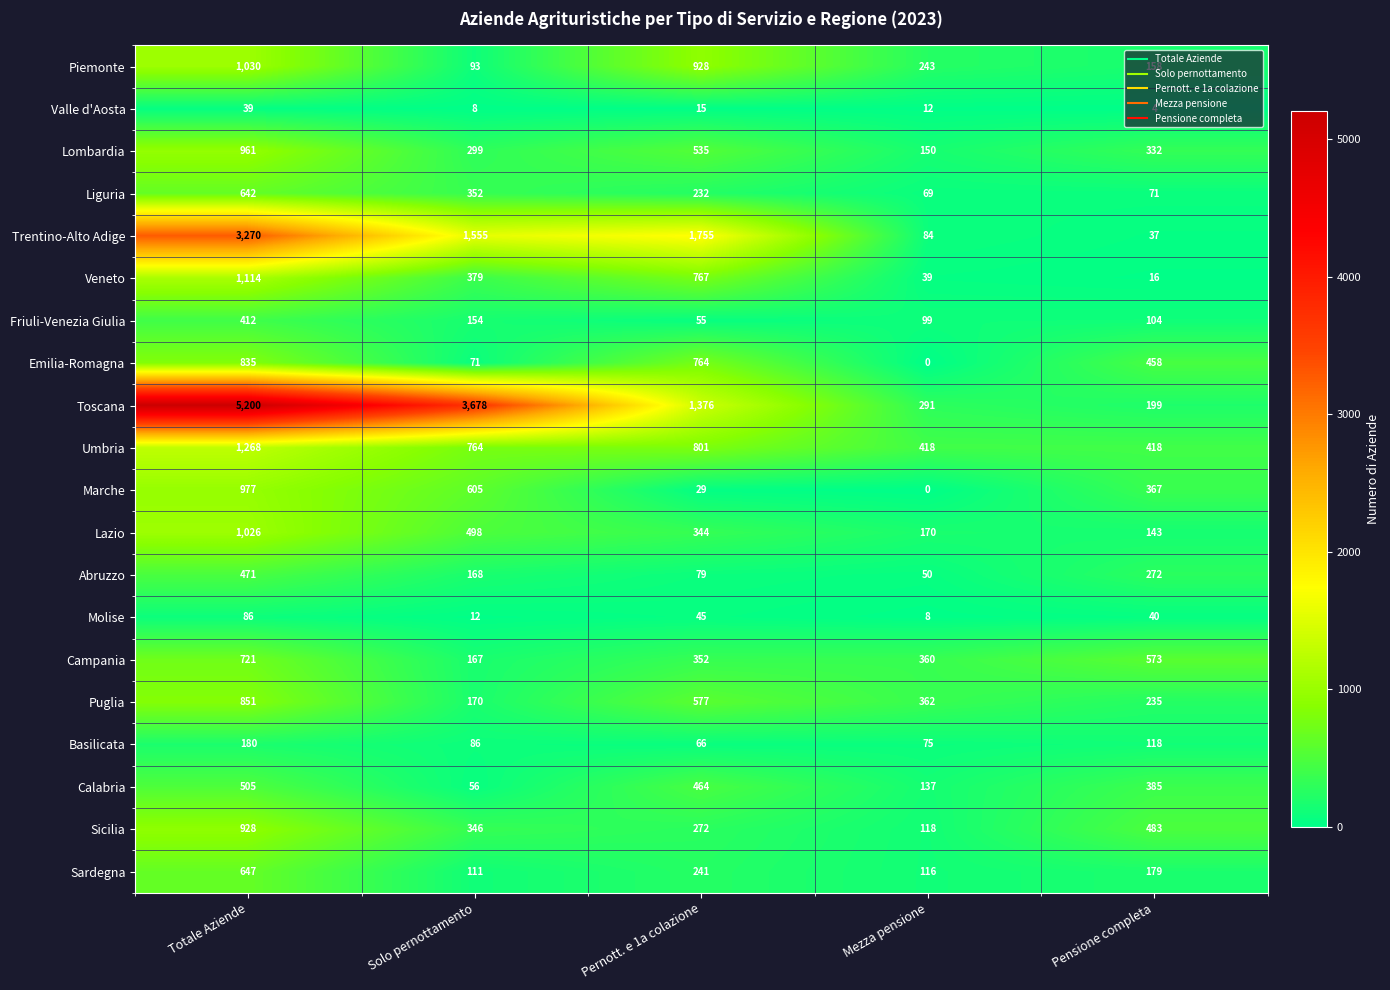

Rank the series at Pensione completa from lowest to highest value.

Valle d'Aosta, Veneto, Trentino-Alto Adige, Molise, Liguria, Friuli-Venezia Giulia, Basilicata, Lazio, Piemonte, Sardegna, Toscana, Puglia, Abruzzo, Lombardia, Marche, Calabria, Umbria, Emilia-Romagna, Sicilia, Campania